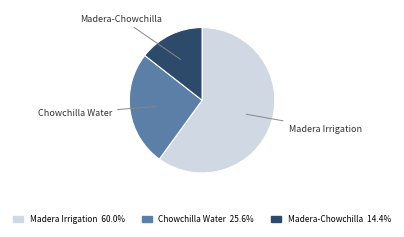

What is the ratio of the value at Chowchilla Water to the value at Madera-Chowchilla?

1.8